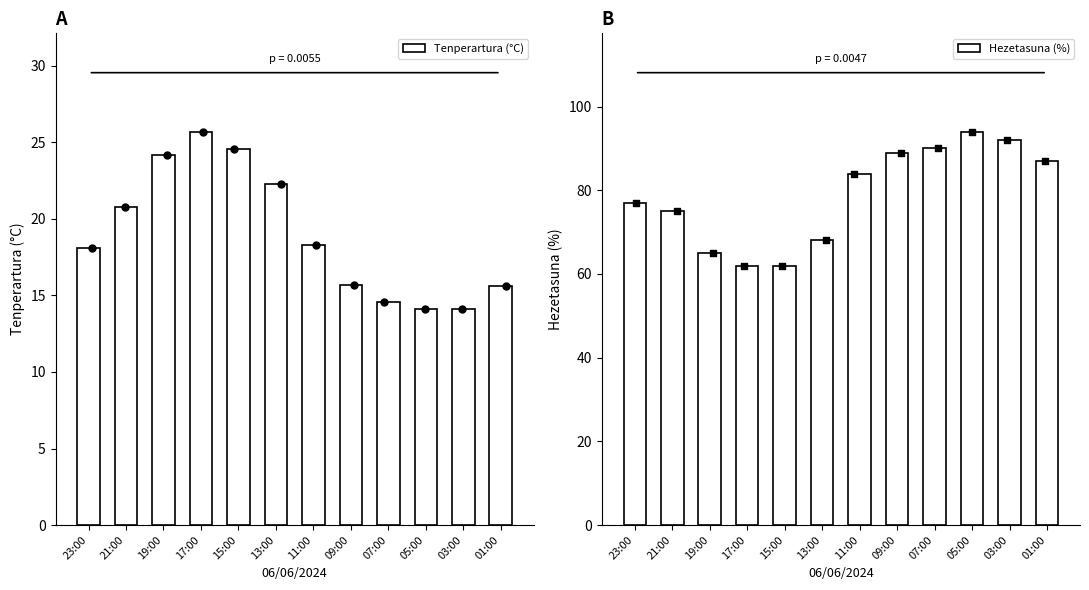

Which series has the largest total across all categories?

Hezetasuna (%)